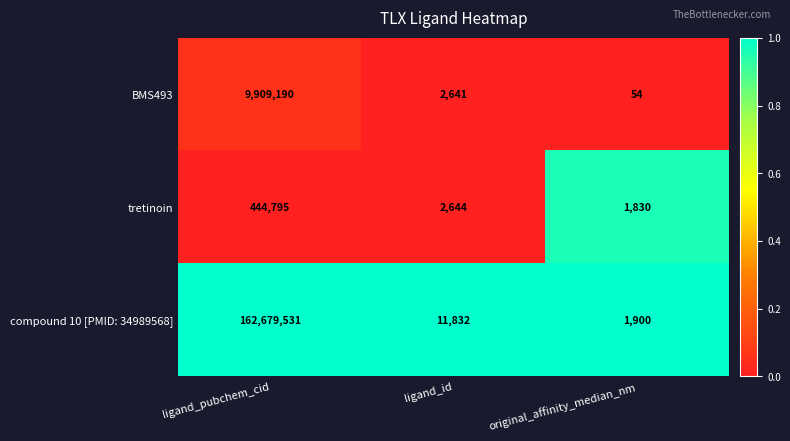

What is the difference between the compound 10 [PMID: 34989568] values at ligand_pubchem_cid and original_affinity_median_nm?

162677631